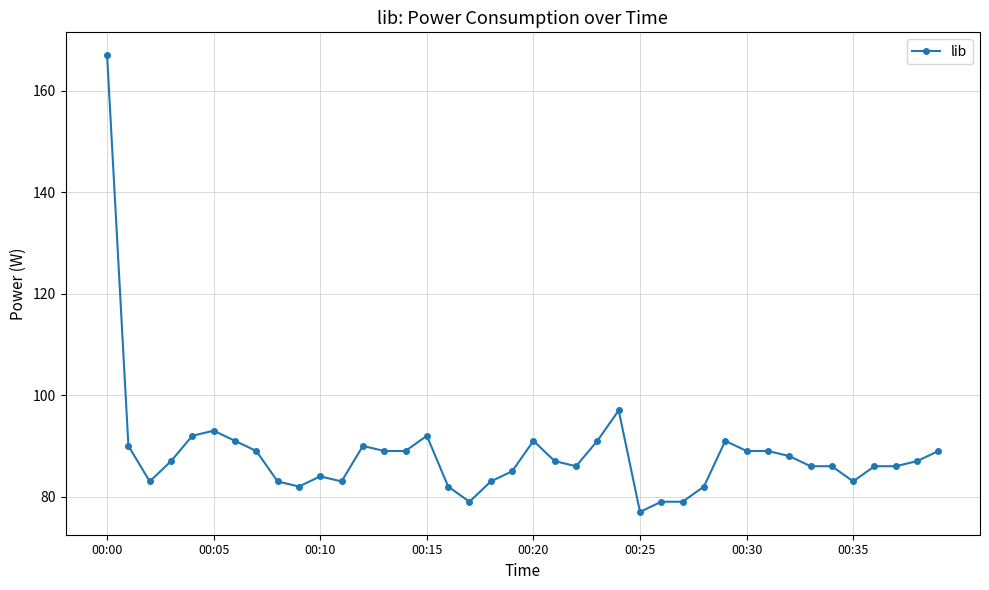

What is the value of the 22nd point from the left?

87